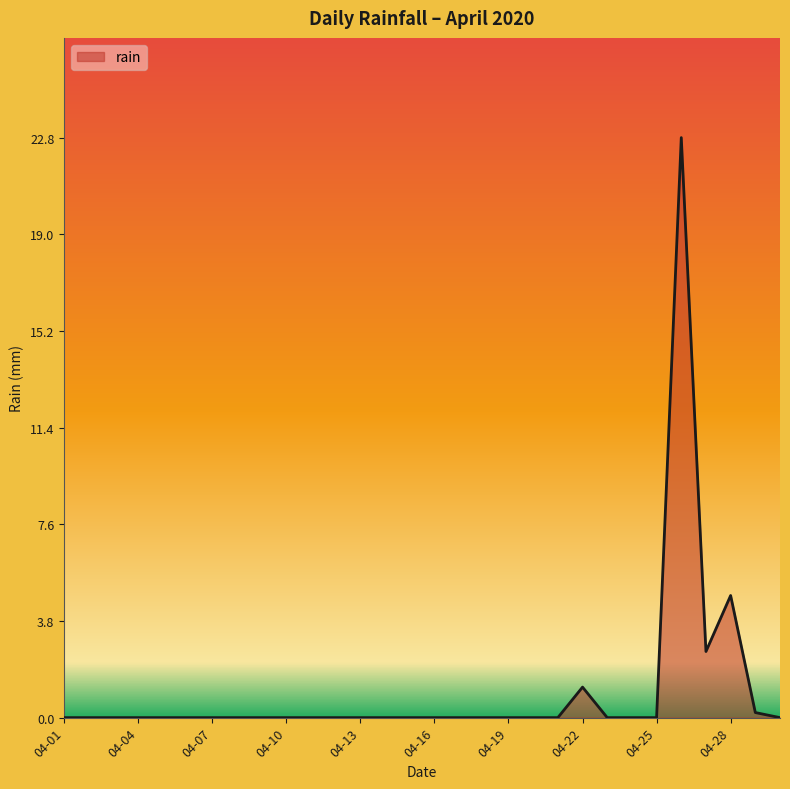

What is the difference between the maximum and minimum values?

22.8